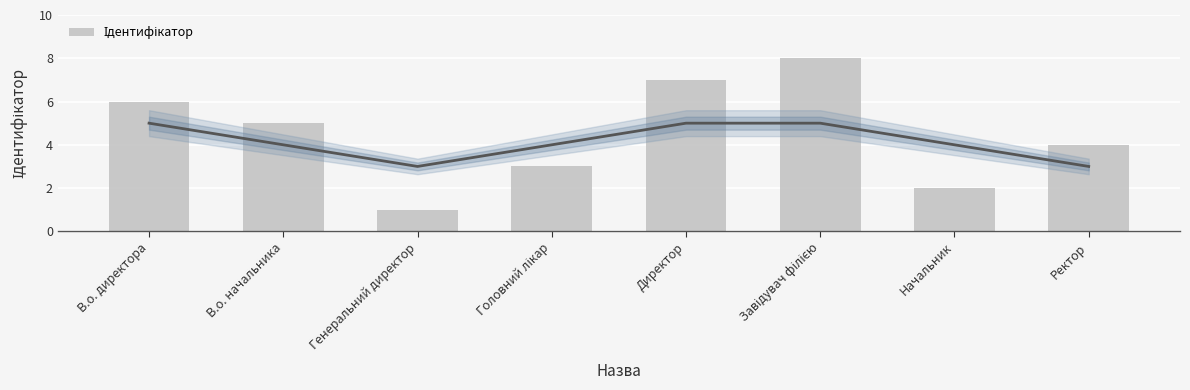

What is the label of the 7th bar from the right?

В.о. начальника